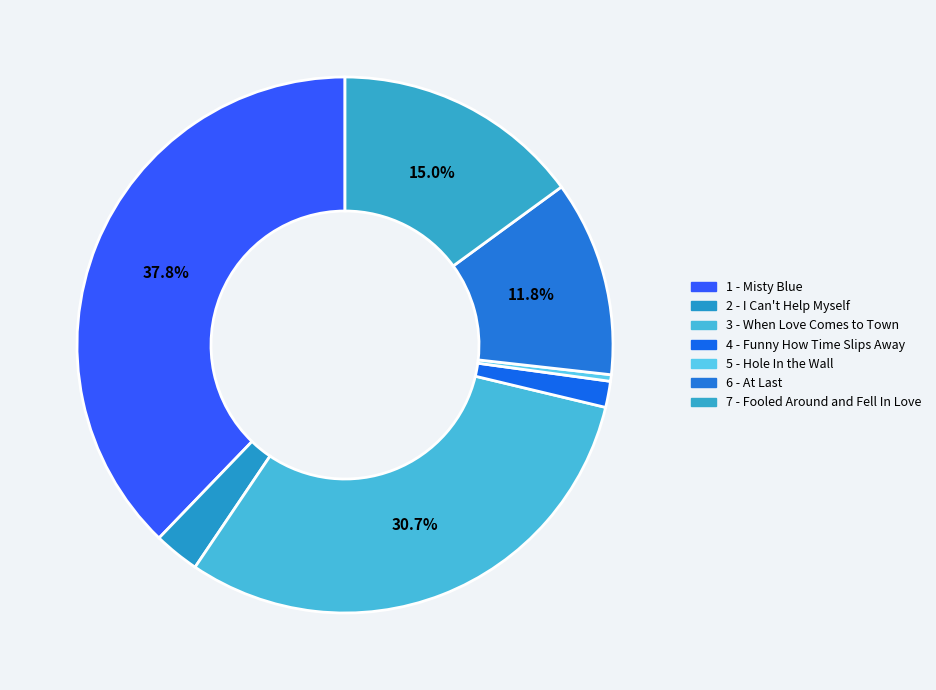

True or false: 7 - Fooled Around and Fell In Love accounts for 15% of the total.

True